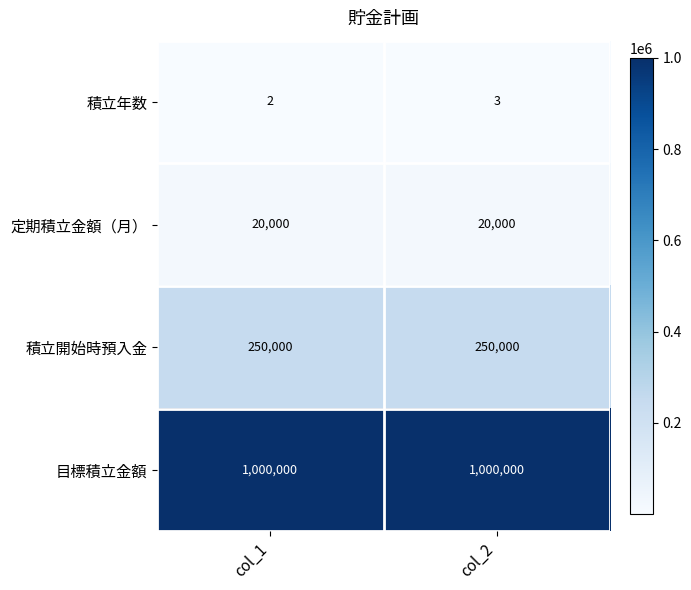

Reading left to right, transcribe all the data shown in this chart.

積立年数: col_1=2	col_2=3
定期積立金額（月）: col_1=20000	col_2=20000
積立開始時預入金: col_1=250000	col_2=250000
目標積立金額: col_1=1000000	col_2=1000000